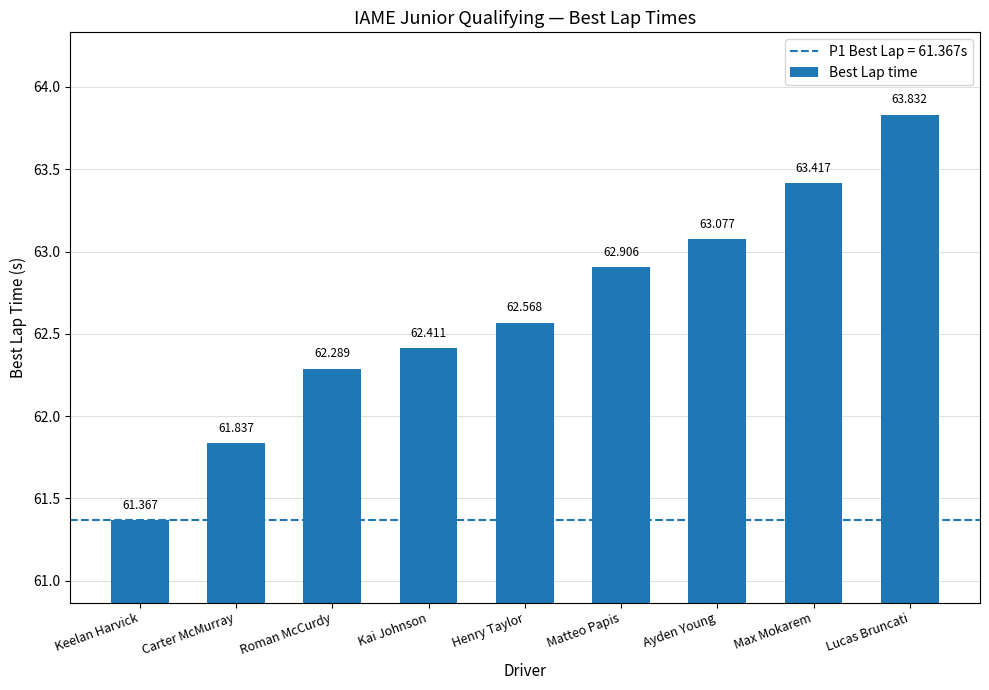

At which category does the chart reach its peak across all series?

Lucas Bruncati